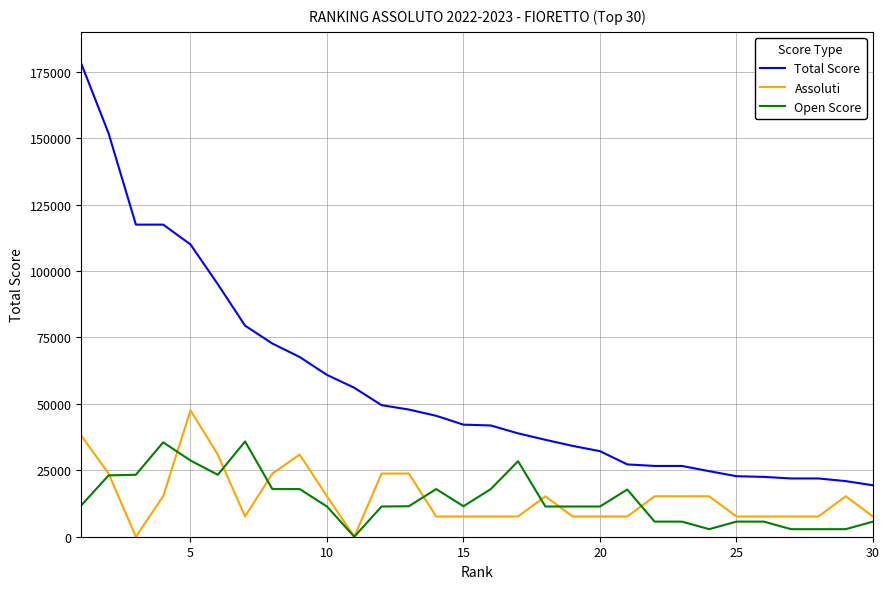

List the series in order of their peak value, highest first.

Total Score, Assoluti, Open Score